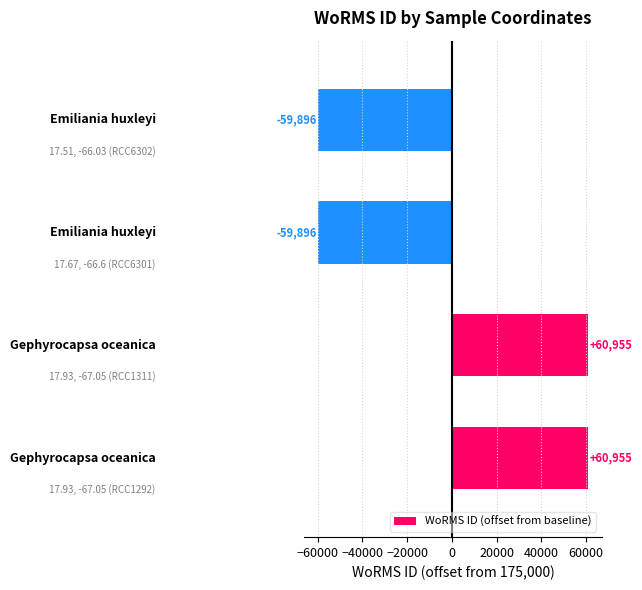

Reading bottom to top, extract all data points from this chart.

60955	60955	-59896	-59896